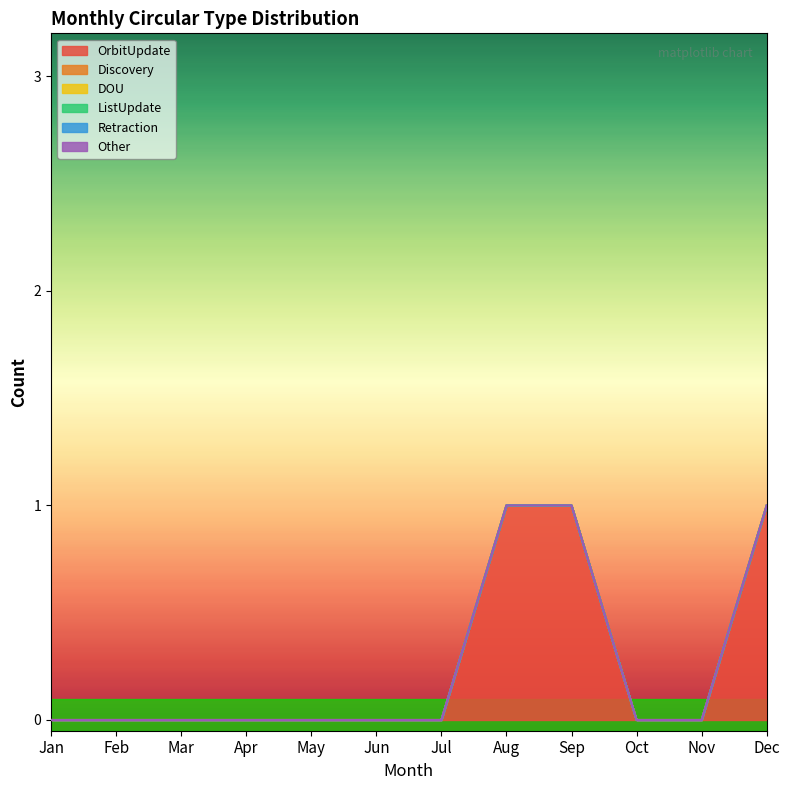

Reading left to right, transcribe all the data shown in this chart.

OrbitUpdate: Jan=0	Feb=0	Mar=0	Apr=0	May=0	Jun=0	Jul=0	Aug=1	Sep=1	Oct=0	Nov=0	Dec=1
Discovery: Jan=0	Feb=0	Mar=0	Apr=0	May=0	Jun=0	Jul=0	Aug=0	Sep=0	Oct=0	Nov=0	Dec=0
DOU: Jan=0	Feb=0	Mar=0	Apr=0	May=0	Jun=0	Jul=0	Aug=0	Sep=0	Oct=0	Nov=0	Dec=0
ListUpdate: Jan=0	Feb=0	Mar=0	Apr=0	May=0	Jun=0	Jul=0	Aug=0	Sep=0	Oct=0	Nov=0	Dec=0
Retraction: Jan=0	Feb=0	Mar=0	Apr=0	May=0	Jun=0	Jul=0	Aug=0	Sep=0	Oct=0	Nov=0	Dec=0
Other: Jan=0	Feb=0	Mar=0	Apr=0	May=0	Jun=0	Jul=0	Aug=0	Sep=0	Oct=0	Nov=0	Dec=0